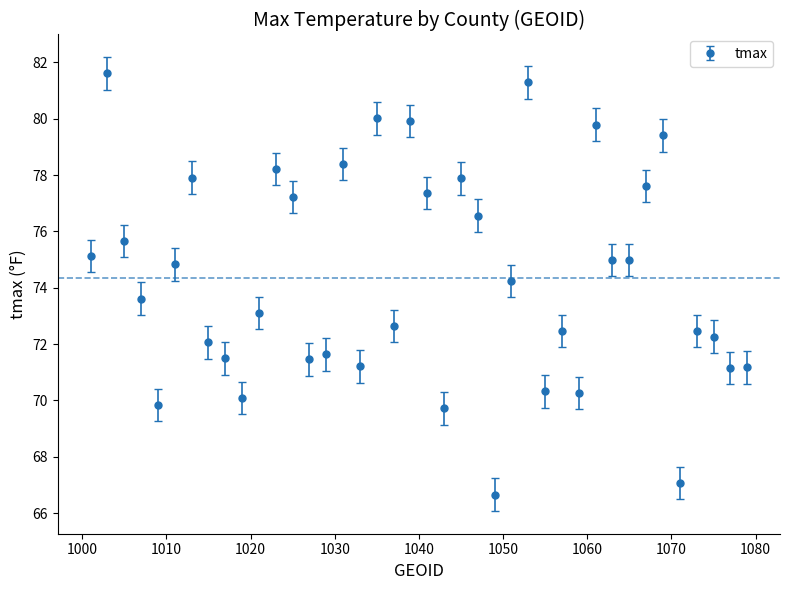

What is the minimum value shown in the chart?

66.7